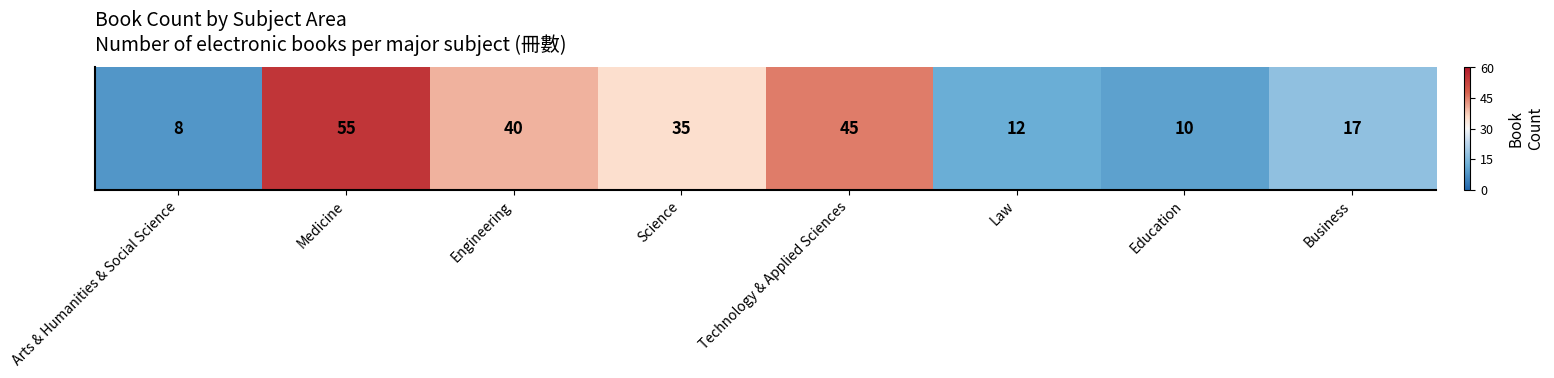

Count the values in the range 0 to 1.

4